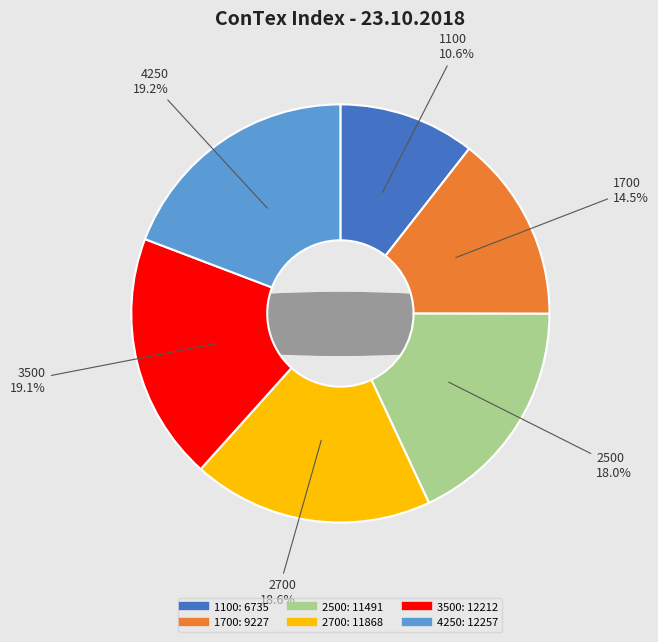

The 2700 slice represents 29% of the pie. True or false?

False